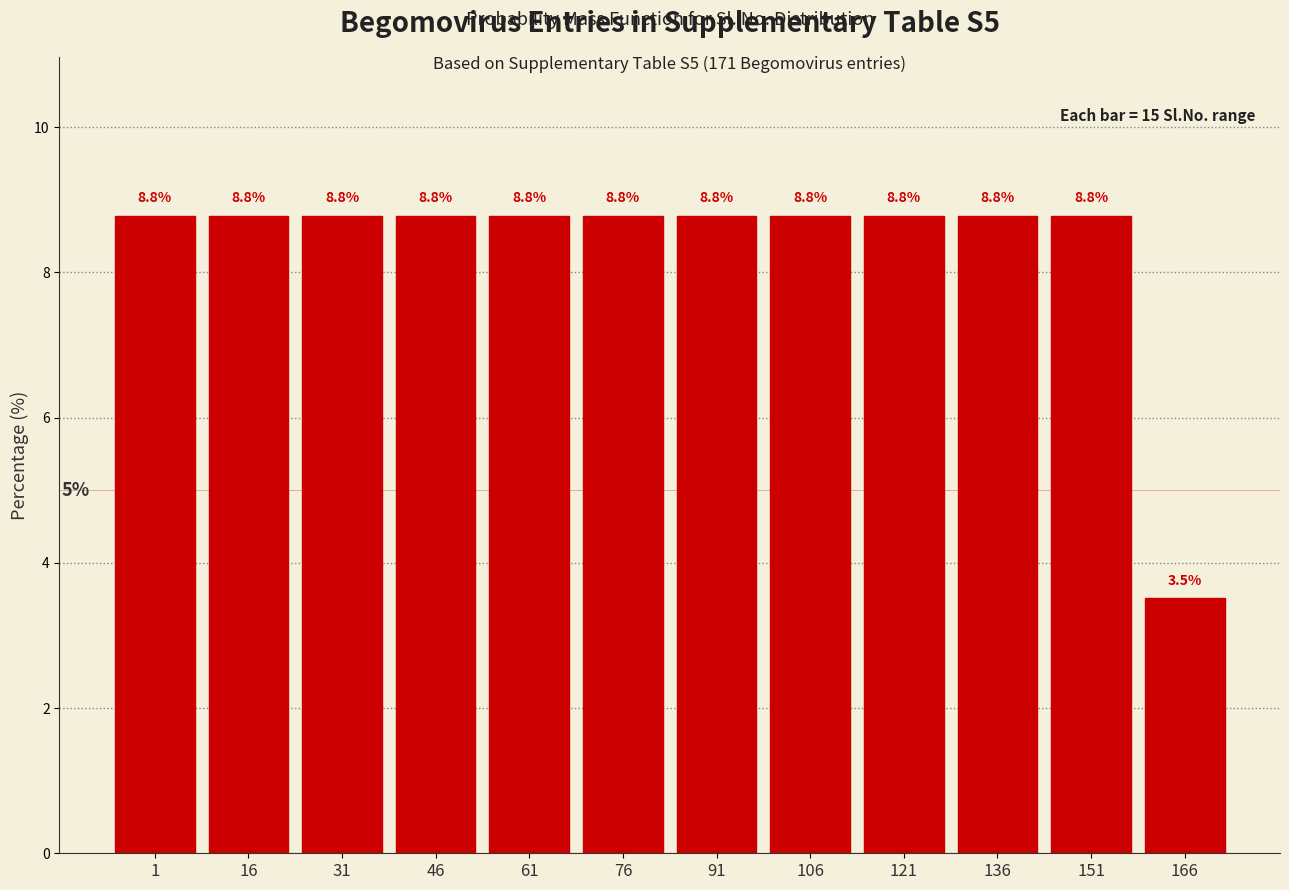

Reading left to right, transcribe all the data shown in this chart.

8.8	8.8	8.8	8.8	8.8	8.8	8.8	8.8	8.8	8.8	8.8	3.5